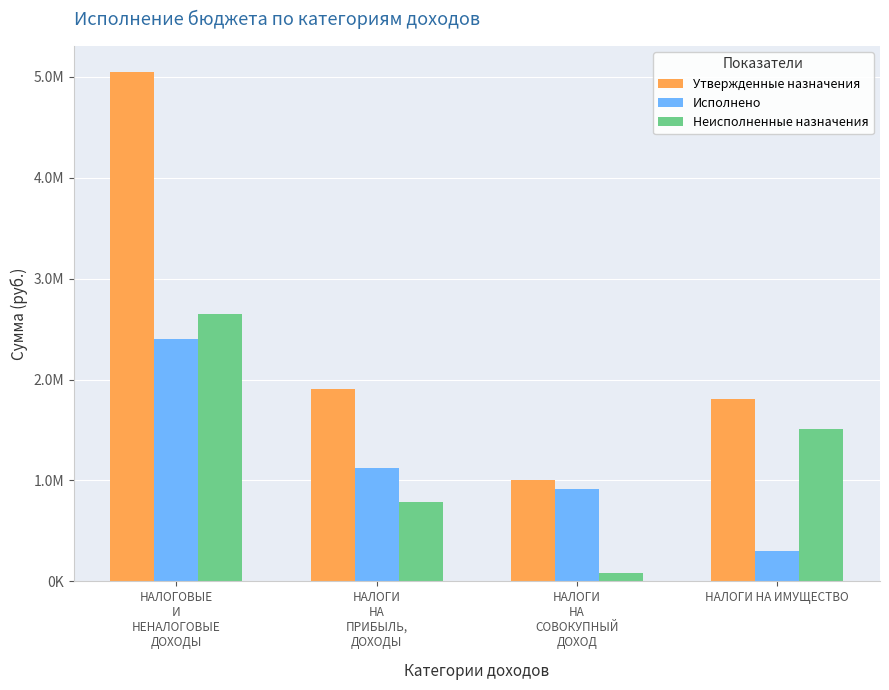

Which series has the largest total across all categories?

Утвержденные назначения